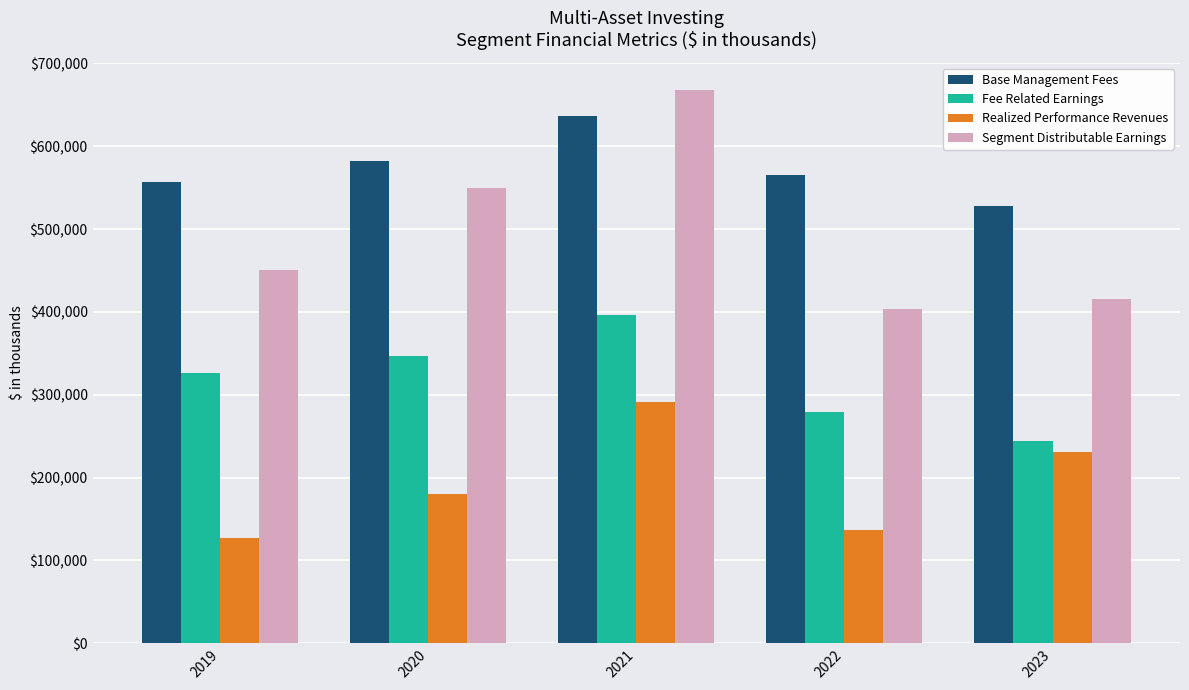

Which category has the lowest value across all series?

2019